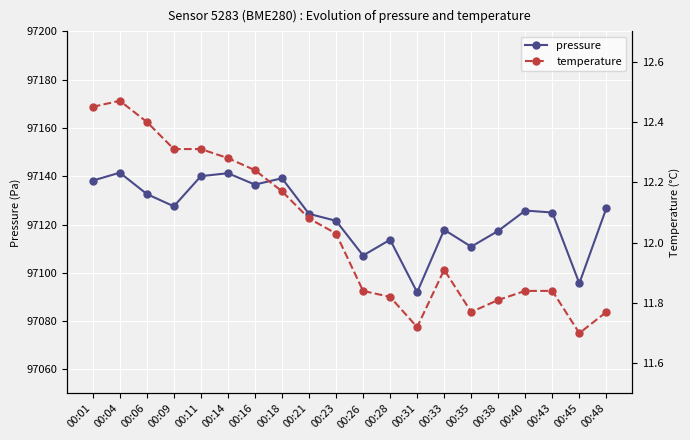

What is the total value across all series at 00:18?

97151.3